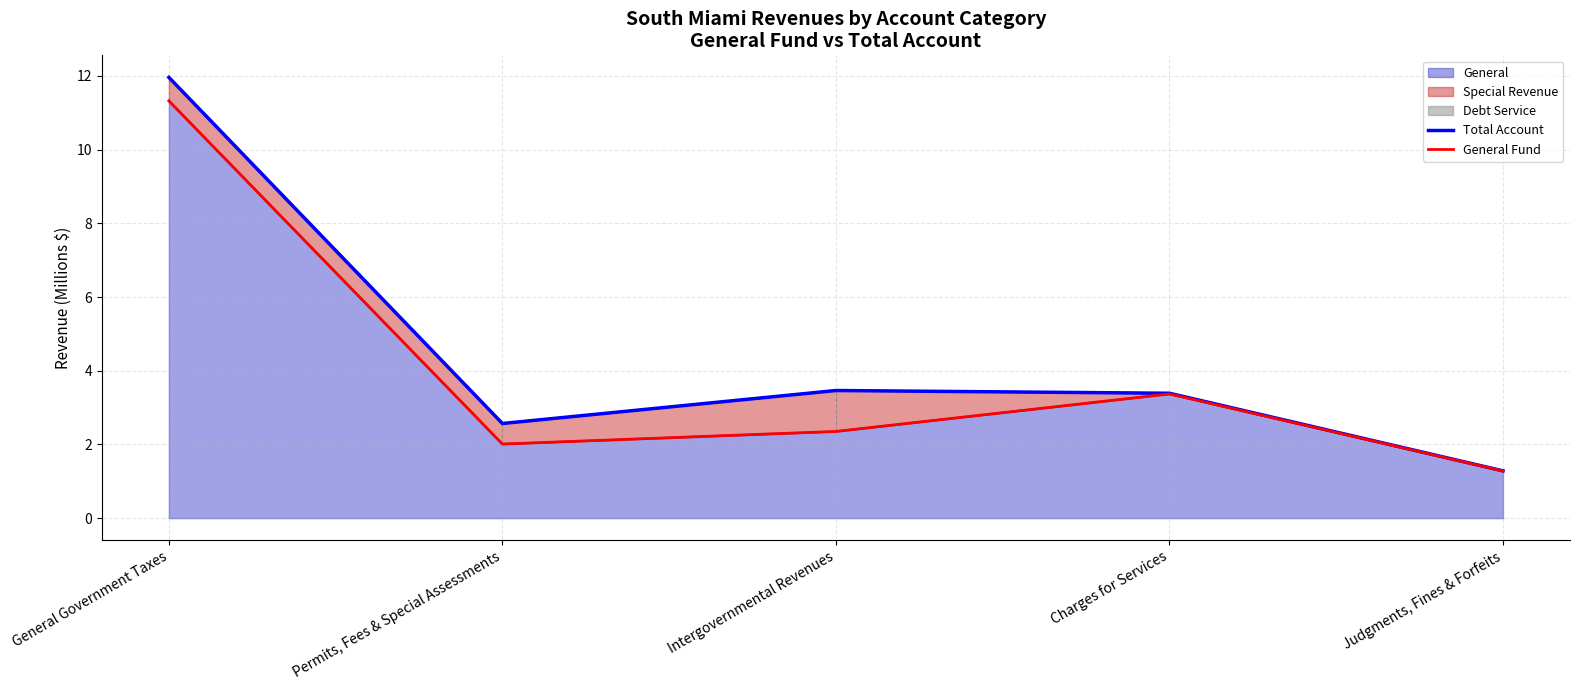

What value does the General Fund series have at Intergovernmental Revenues?

2.4